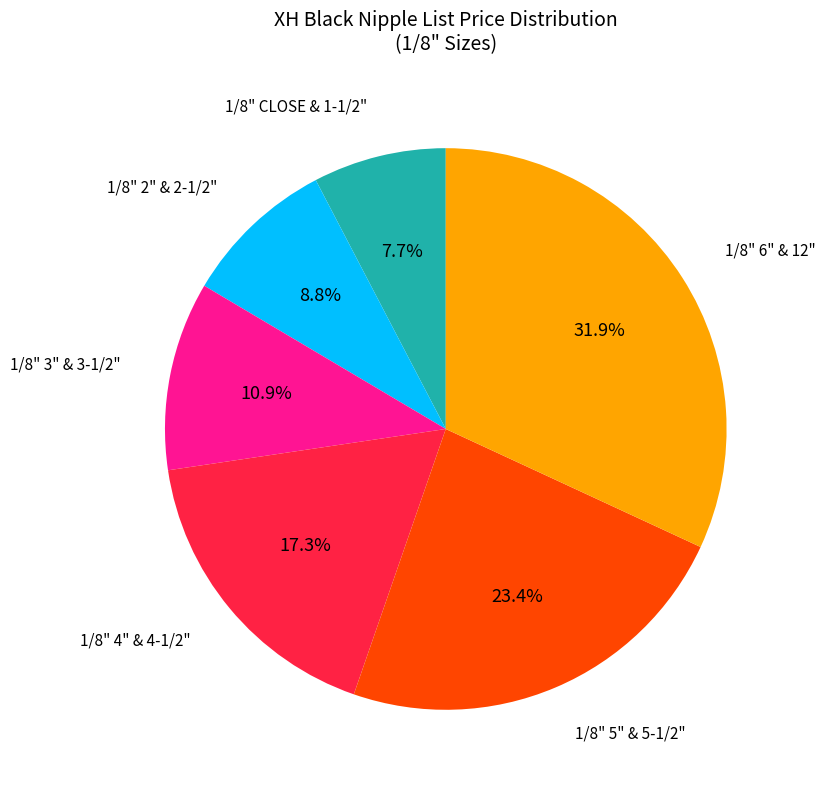

Is there any slice that represents more than half of the pie?

No